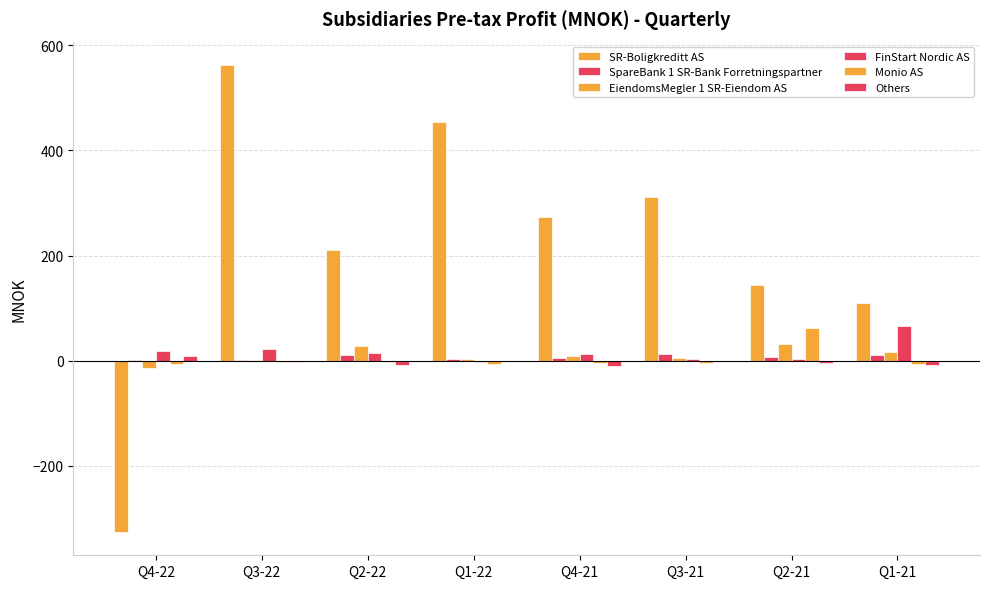

Does the chart contain stacked bars?

No